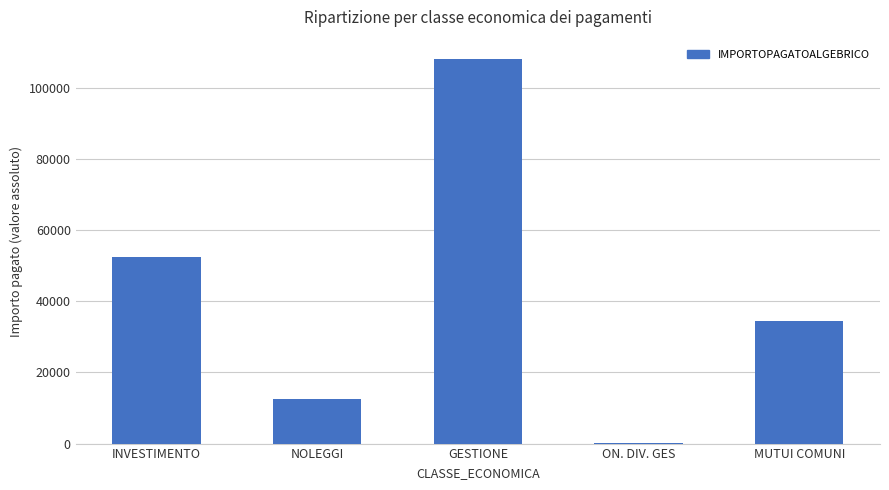

The value at MUTUI COMUNI is 12481.9. True or false?

False